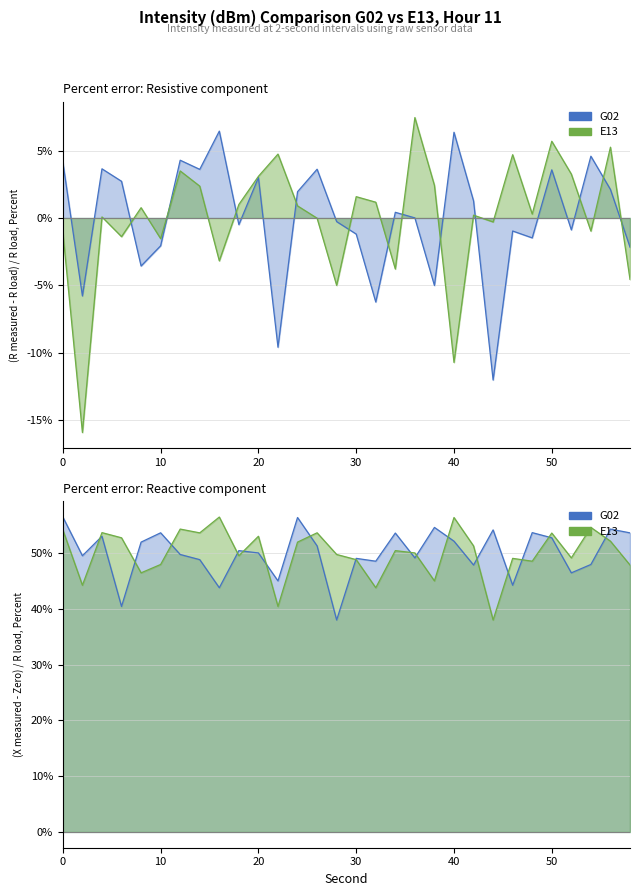

How many times do G02 and E13 cross each other?

12